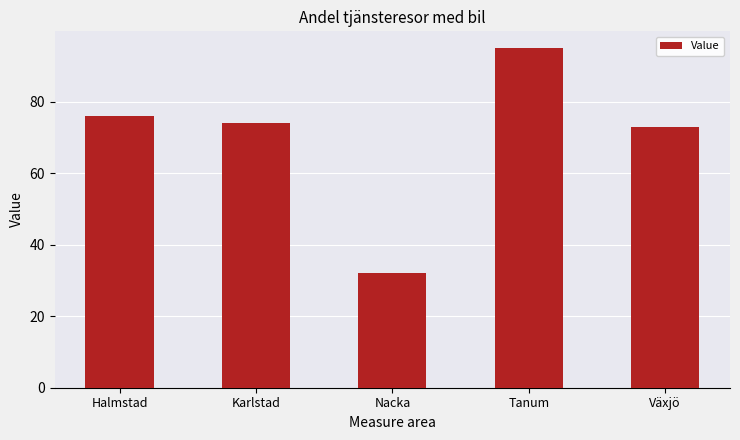

Reading left to right, transcribe all the data shown in this chart.

76	74	32	95	73